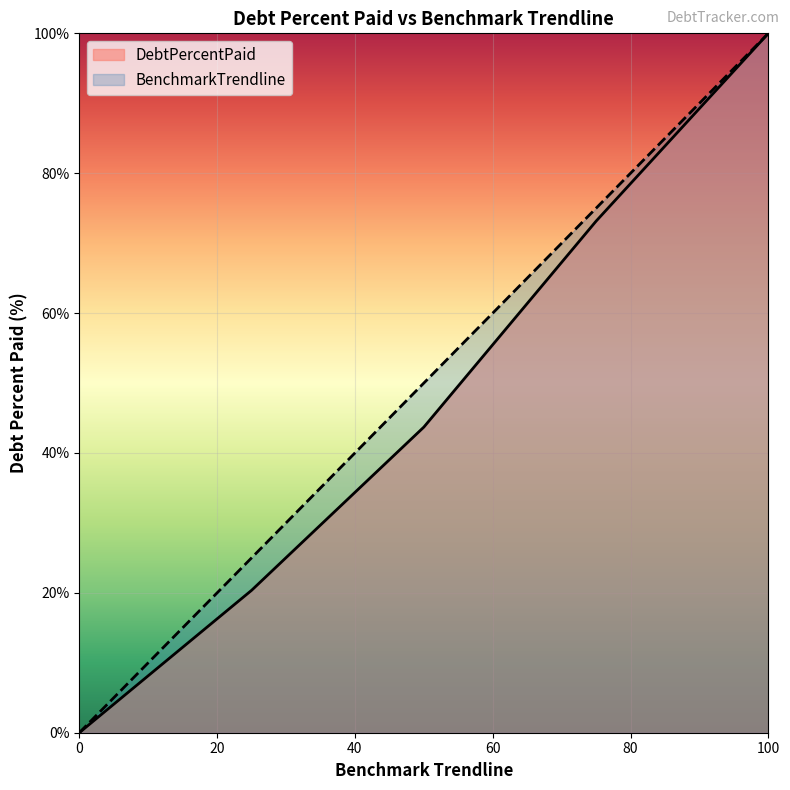

What are all the series names shown in the legend?

DebtPercentPaid, BenchmarkTrendline